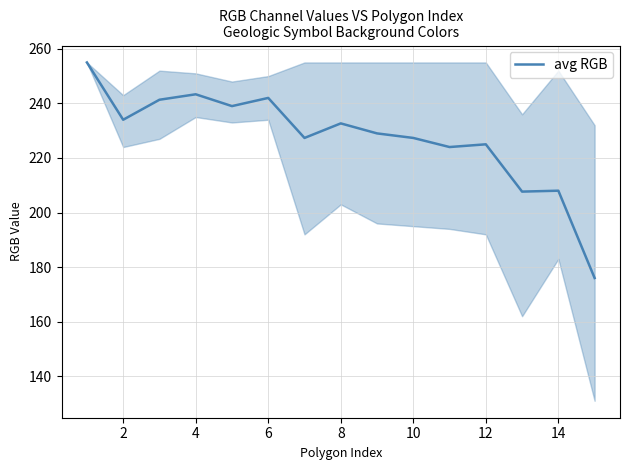

What is the difference between the maximum and minimum values?

79.0